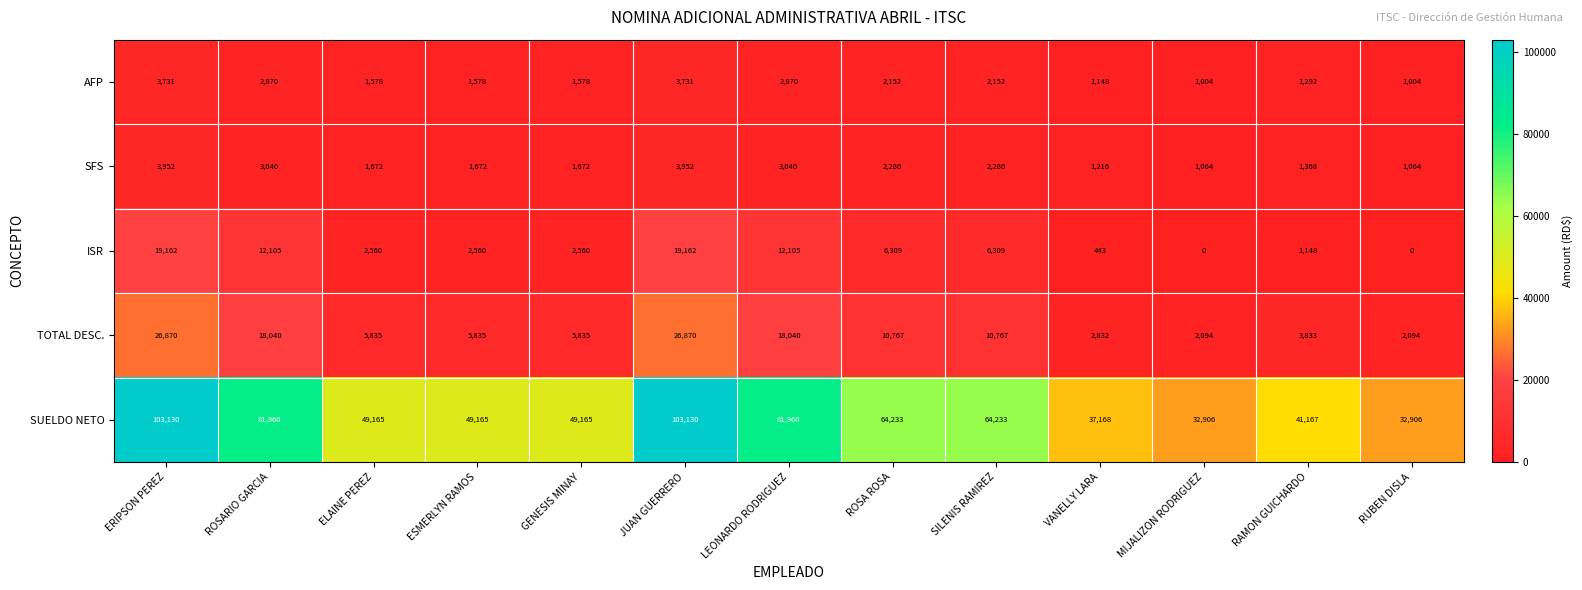

What is the total value across all series at LEONARDO RODRIGUEZ?

118015